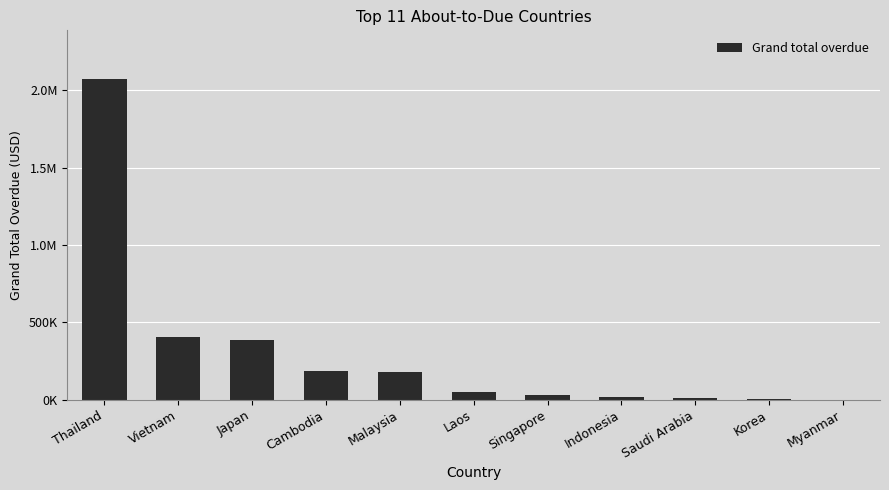

Are the bars horizontal?

No